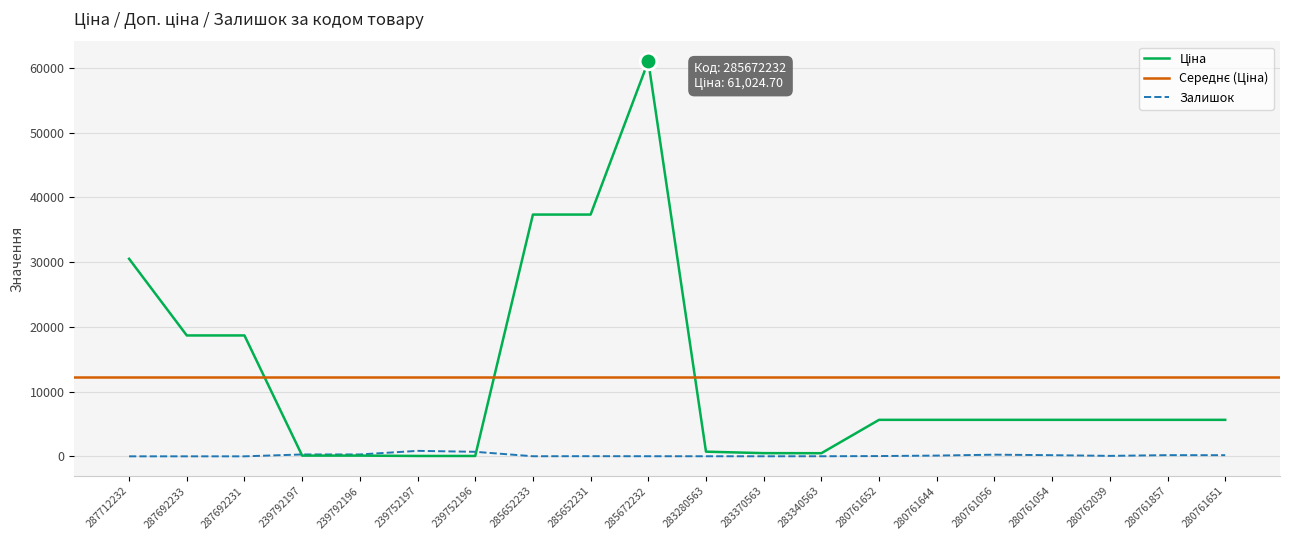

At which label does Залишок reach its minimum?

287712232